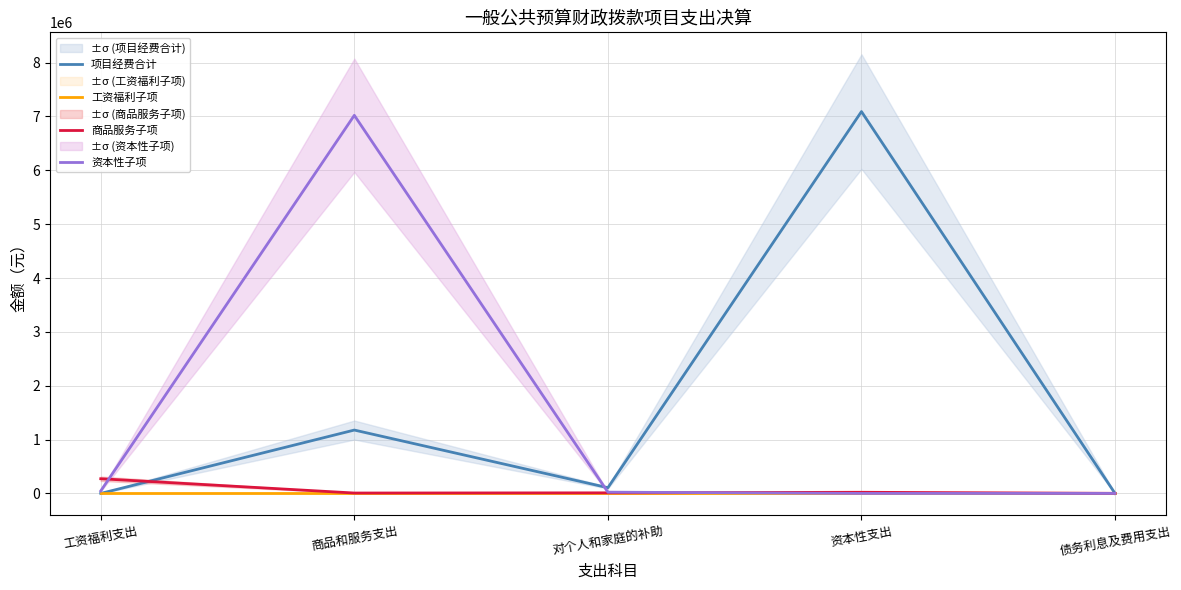

Is the value of 资本性子项 at 工资福利支出 greater than the value of 商品服务子项 at 债务利息及费用支出?

Yes